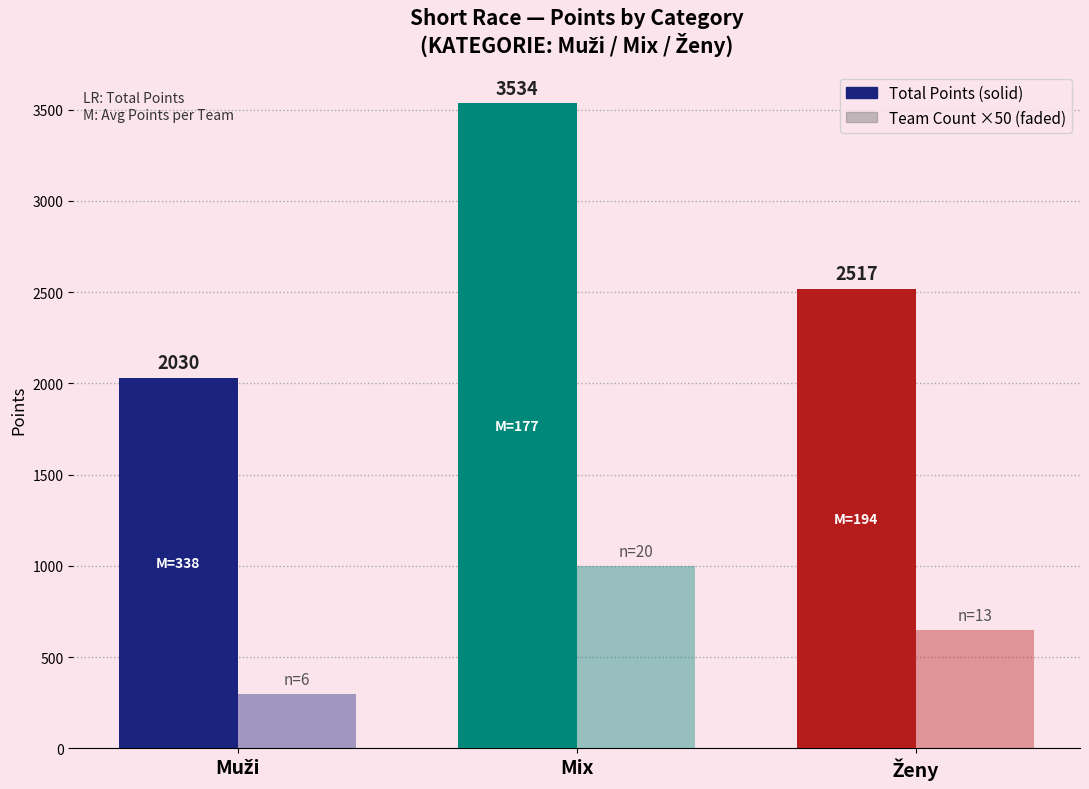

The value of Team Count (×50) at Muži is 109. True or false?

False